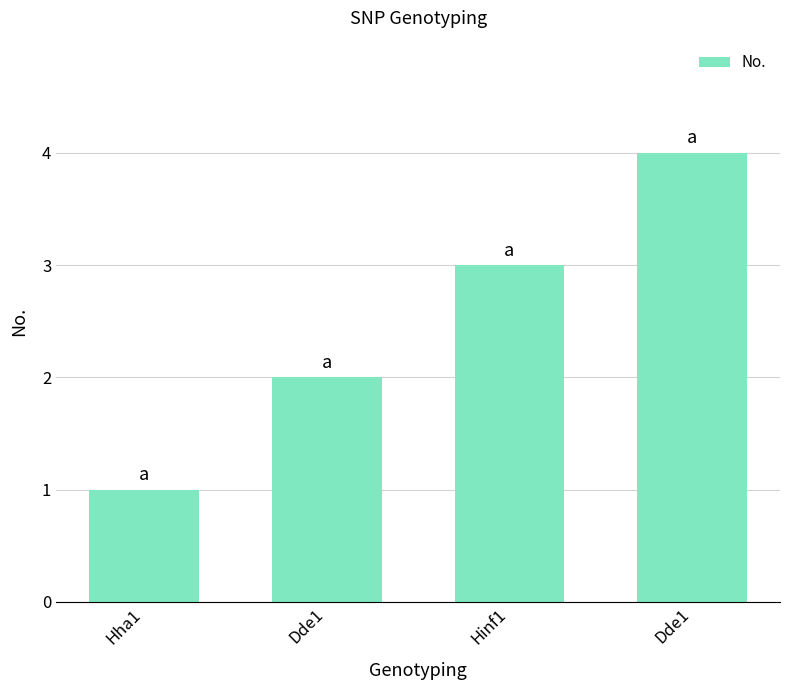

Reading left to right, what are all the values shown in this chart?

Hha1=1	Dde1=2	Hinf1=3	Dde1=4